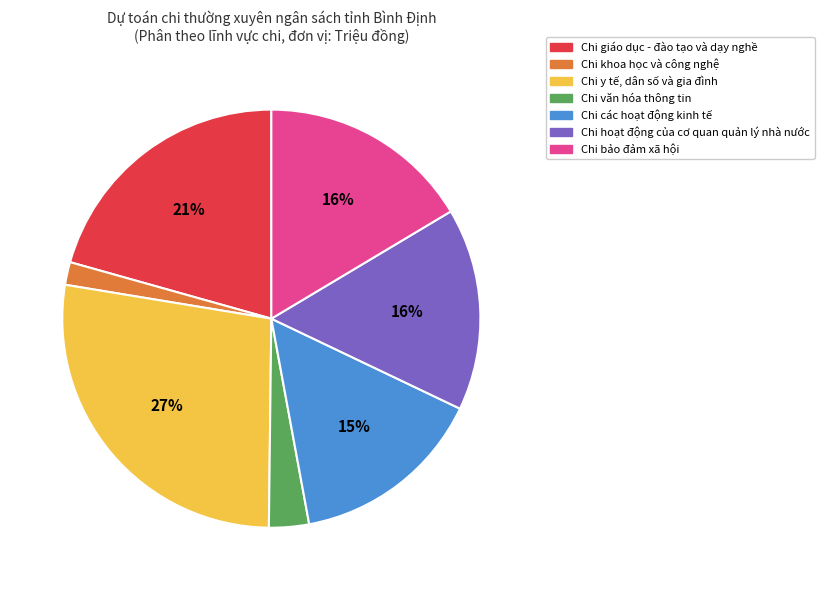

To the nearest percent, what portion does Chi khoa học và công nghệ represent?

2%